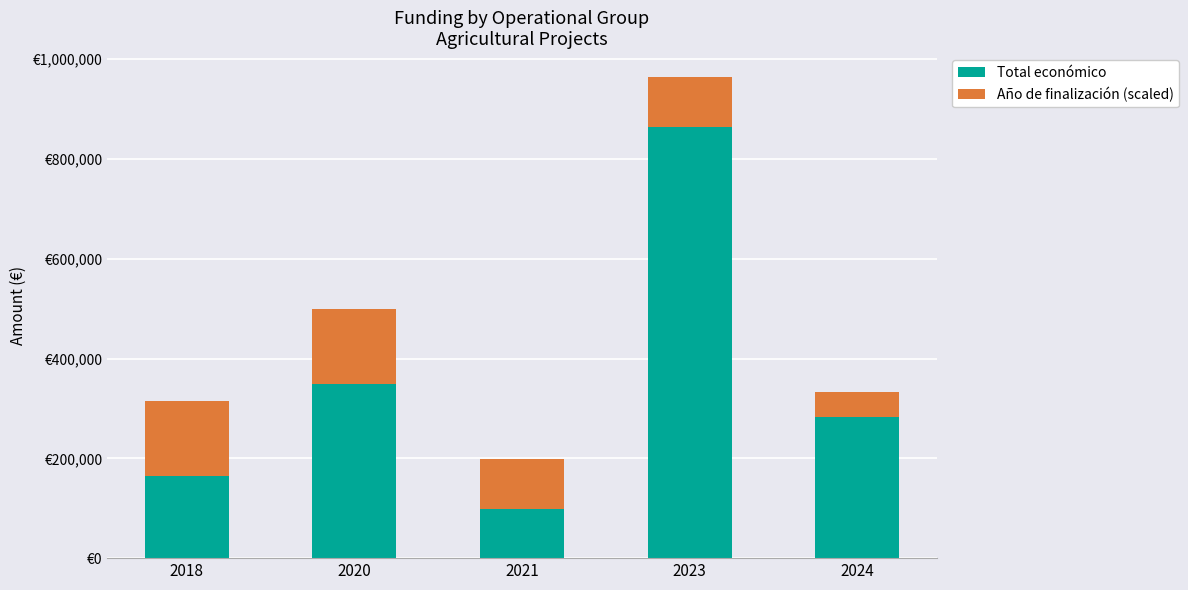

Are the bars grouped side by side (vs. stacked)?

No